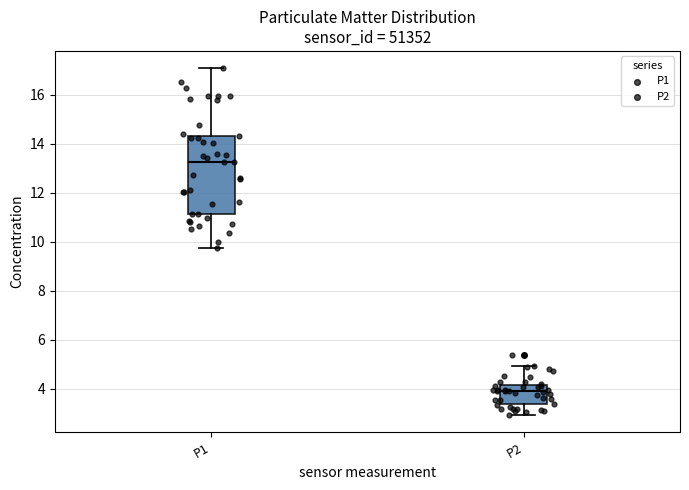

Reading left to right, transcribe this box plot: for each box, give where its median line is, the range the box spans, and where its two whiskers end, as read against the y-axis. The values are not printed on the chart, so give them approximately, as read against the axis.

P1: median 13.2, box 11.2 to 14.4, whiskers 9.8 to 17.0
P2: median 4.0, box 3.4 to 4.2, whiskers 3.0 to 5.0